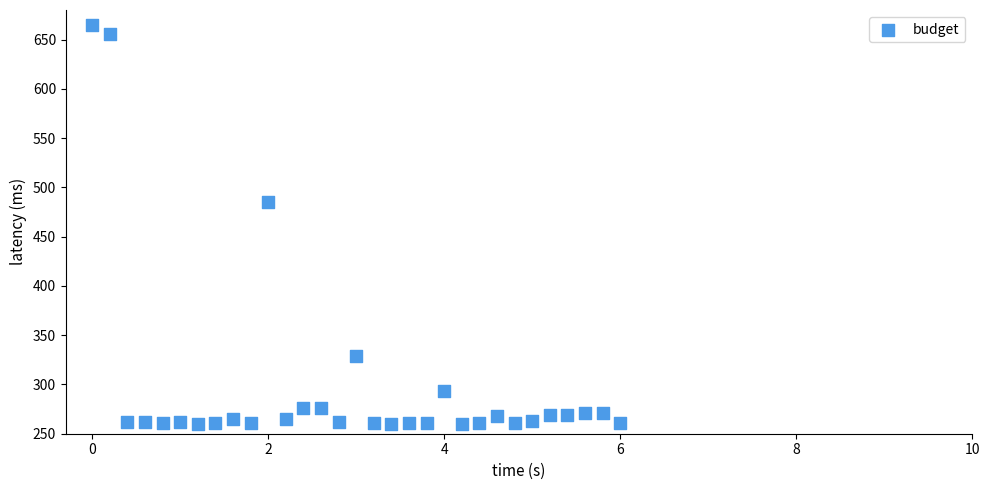

What is the range of X values (max minus min)?

6.0